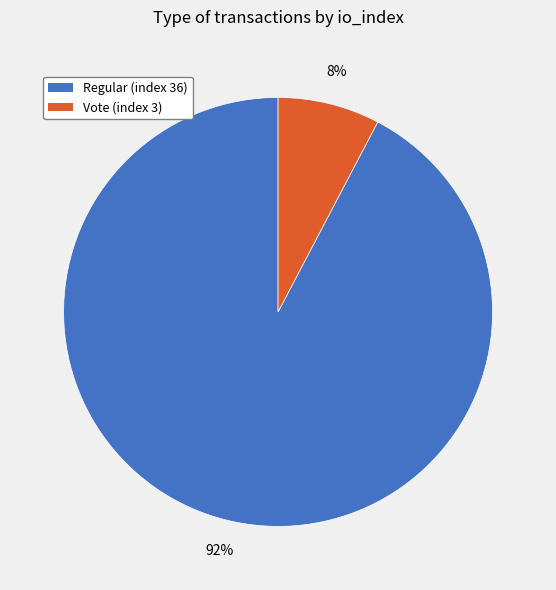

Which slice is the largest?

Regular (index 36)